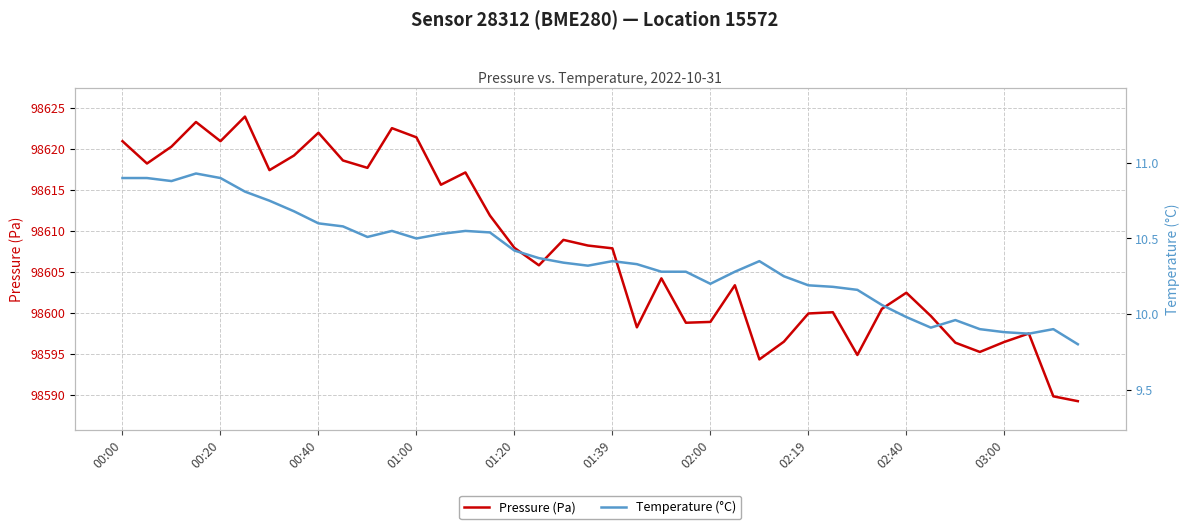

Which series has the widest spread of values?

Pressure (Pa)